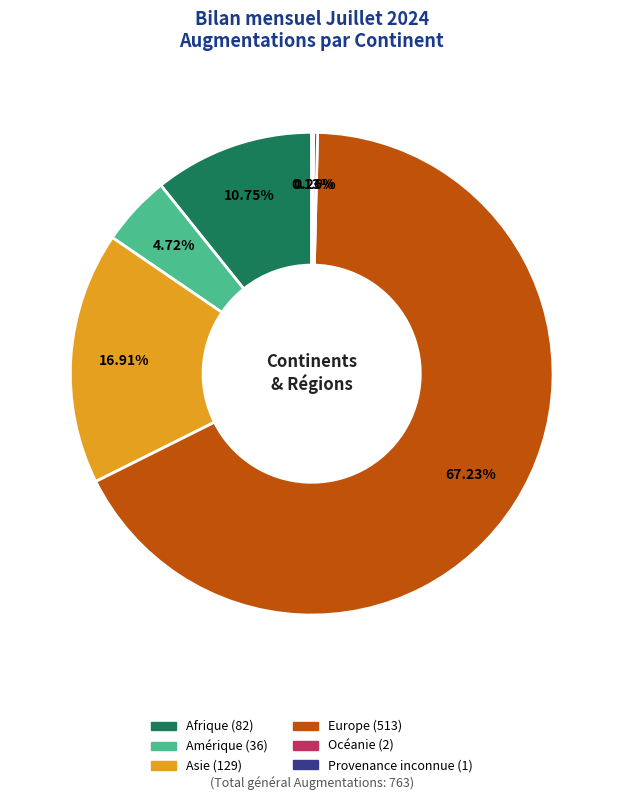

Which category has the biggest portion of the pie?

Europe